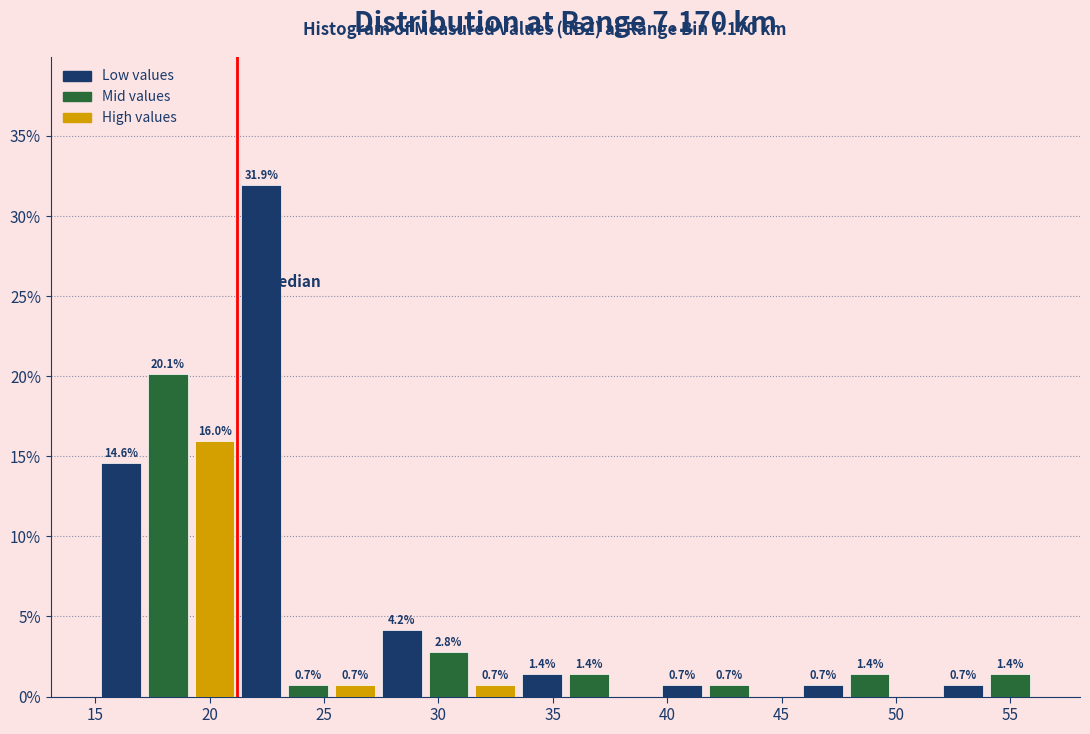

Which range on the x-axis has the tallest bar?

21.0 to 23.5